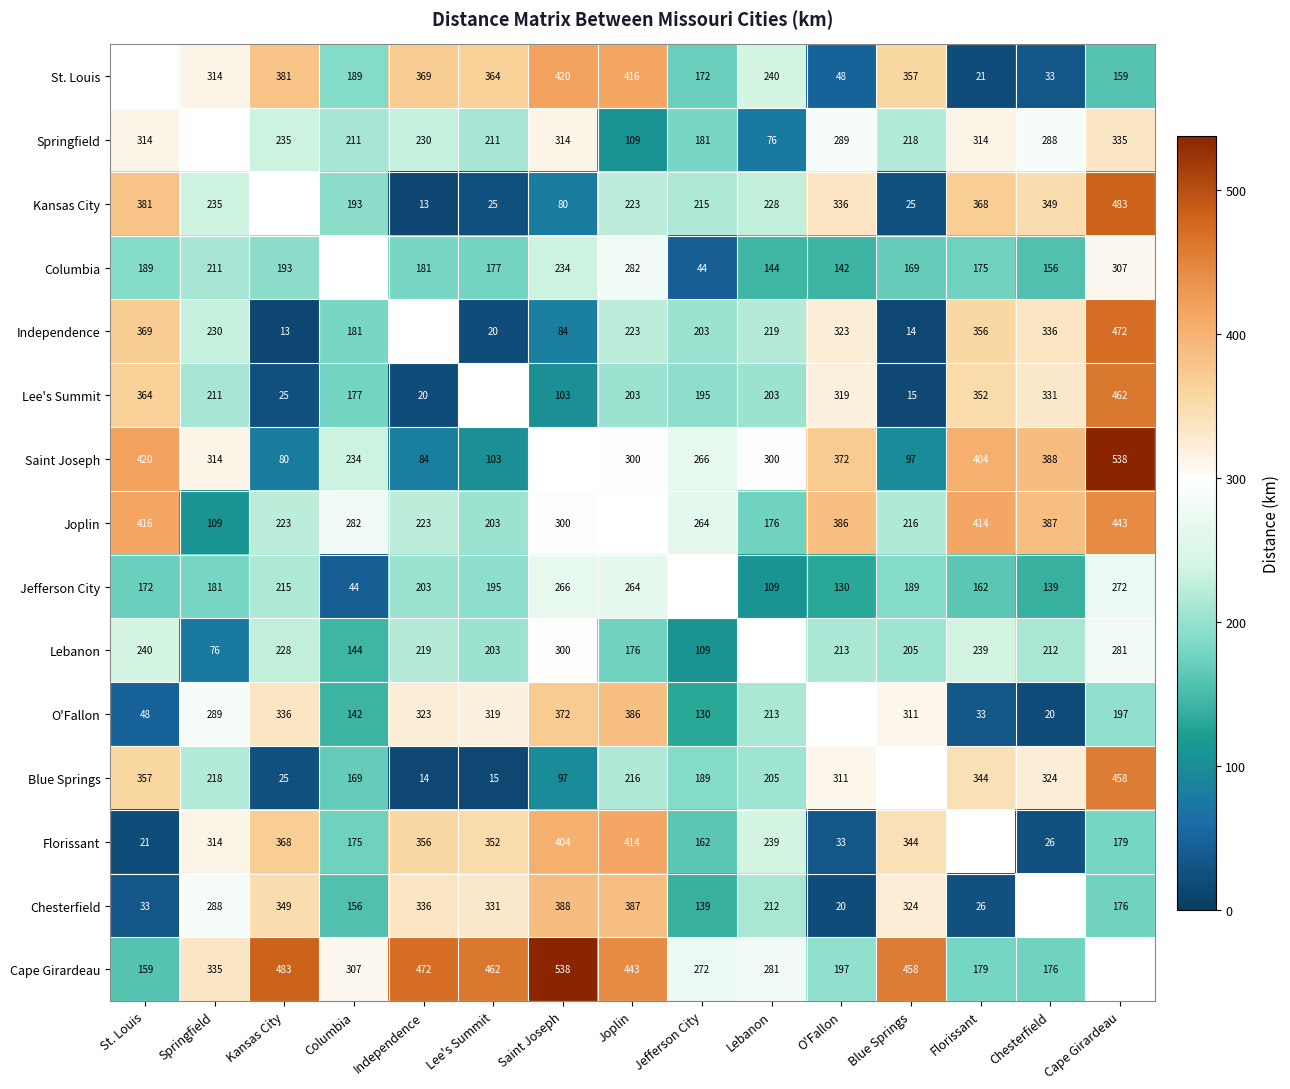

What is the difference between the Lebanon values at Saint Joseph and Florissant?

61